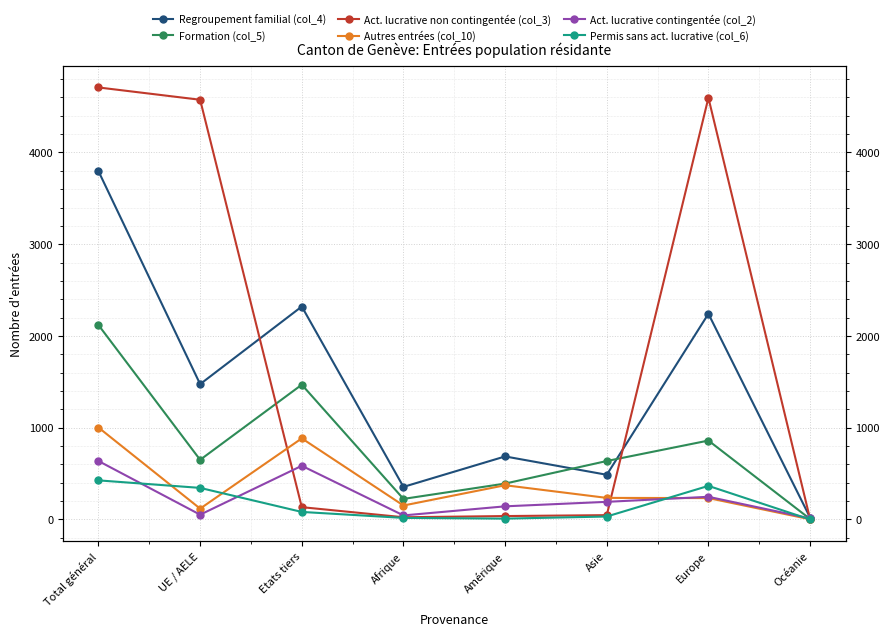

How many interior local peaks does the Regroupement familial (col_4) series have?

3